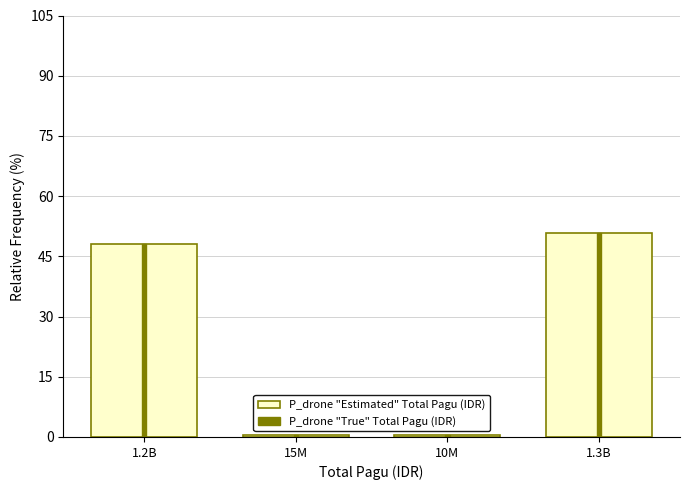

Reading right to left, list all the values displayed in this chart.

P_drone "Estimated" Total Pagu (IDR): 1.3B=50.9	10M=0.4	15M=0.6	1.2B=48.1
P_drone "True" Total Pagu (IDR): 1.3B=50.9	10M=0.4	15M=0.6	1.2B=48.1